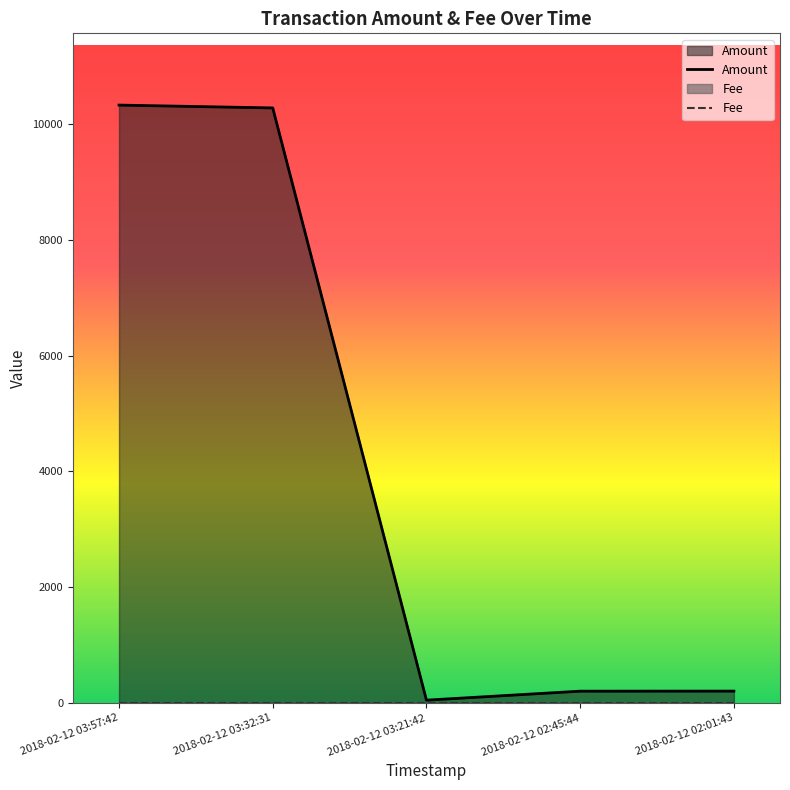

True or false: the data has more than 0 interior local peaks.

False